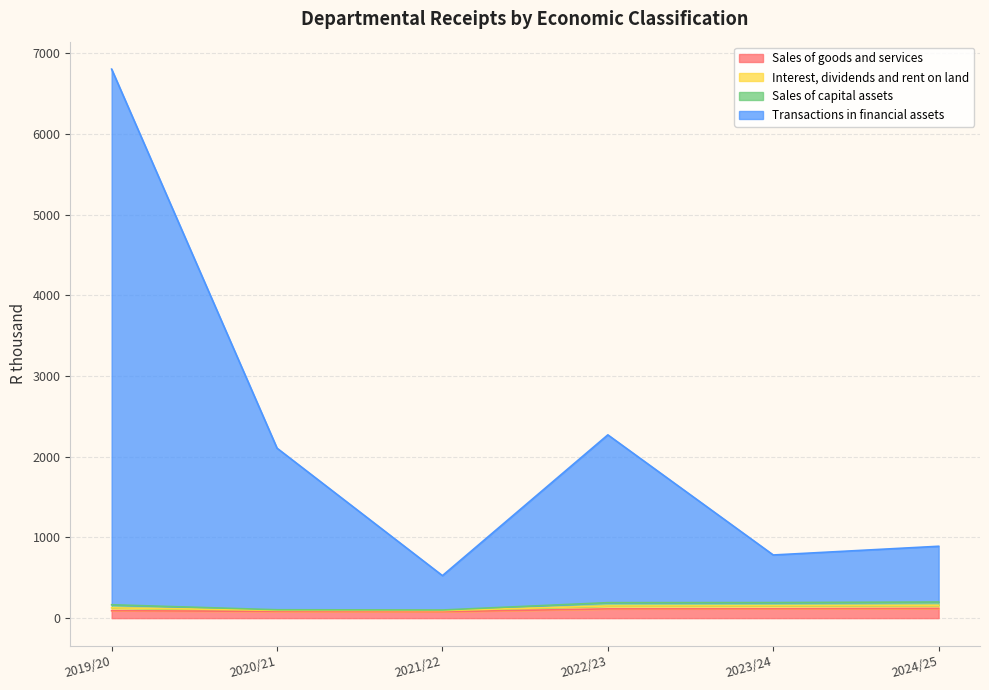

At which category is the sum across all series the highest?

2019/20